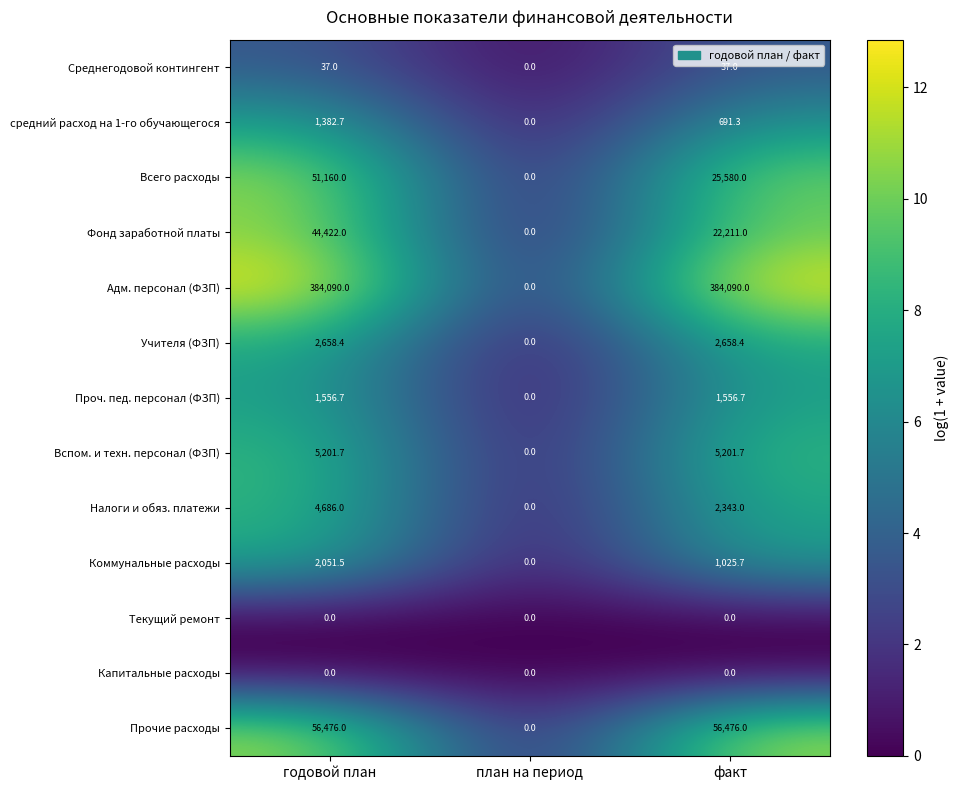

What is the maximum value shown in the chart?

384090.0